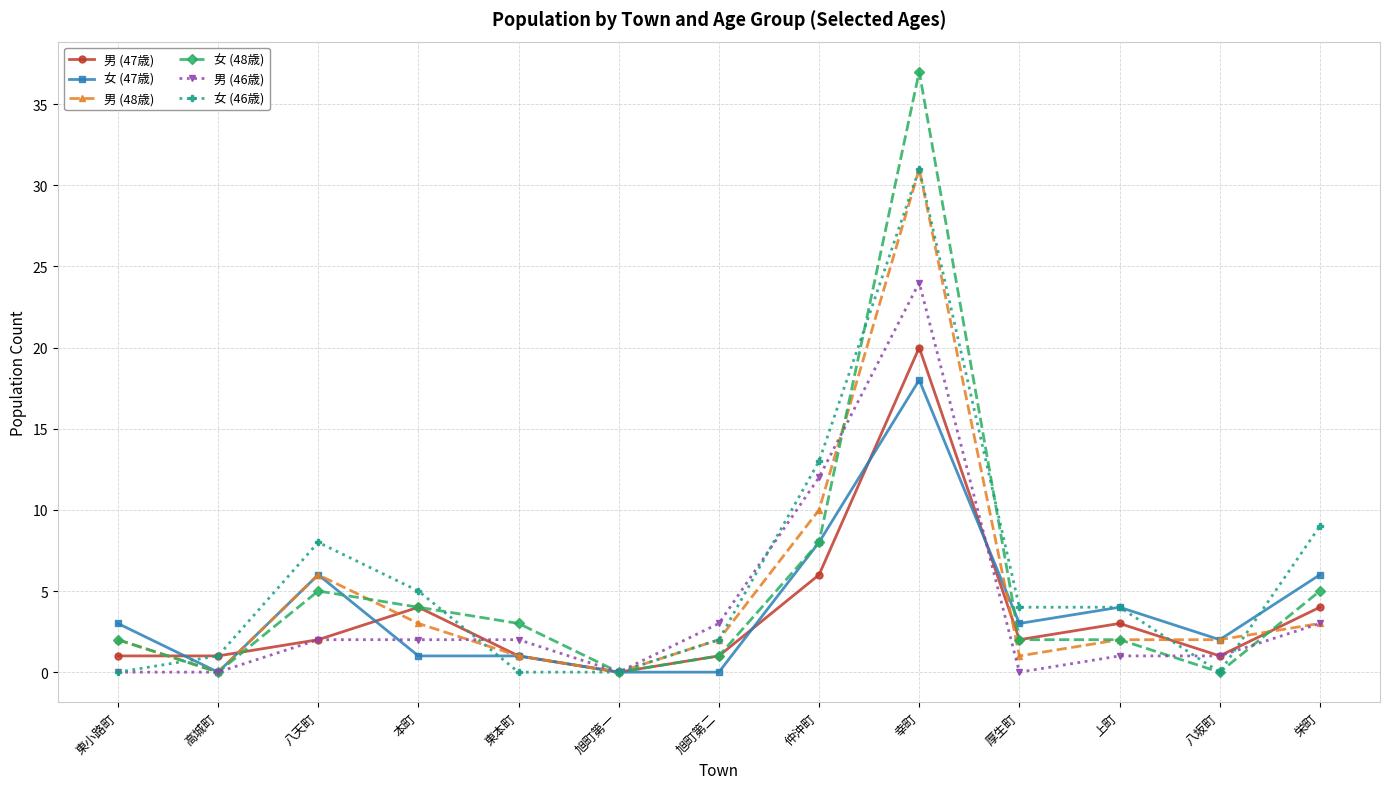

Is this an area chart (filled region under the line)?

No